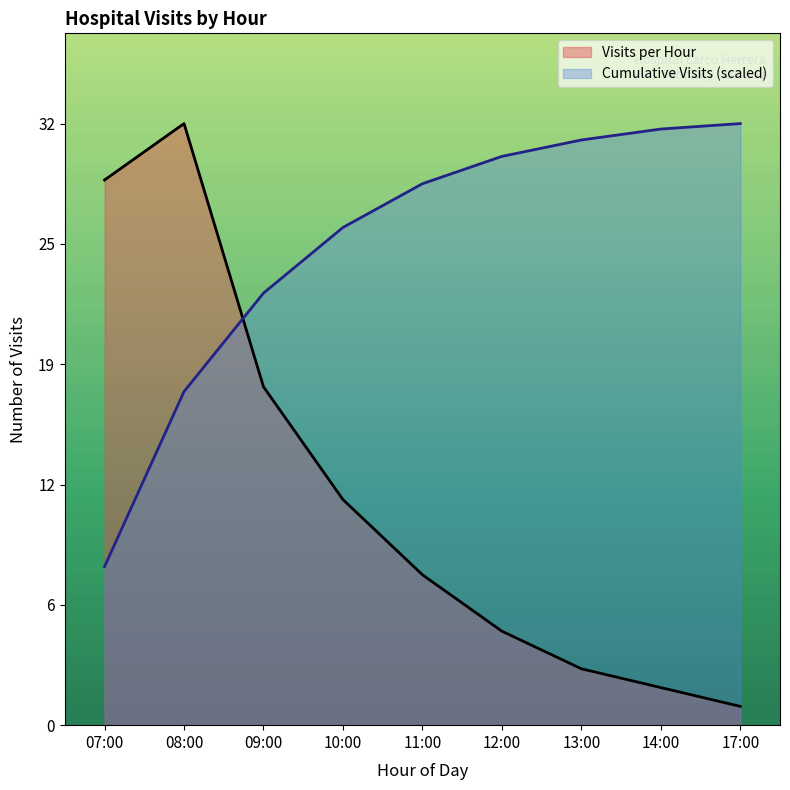

Reading left to right, extract all data points from this chart.

Visits per Hour: 29.0	32.0	18.0	12.0	8.0	5.0	3.0	2.0	1.0
Cumulative Visits: 8.4	17.7	23.0	26.5	28.8	30.3	31.1	31.7	32.0